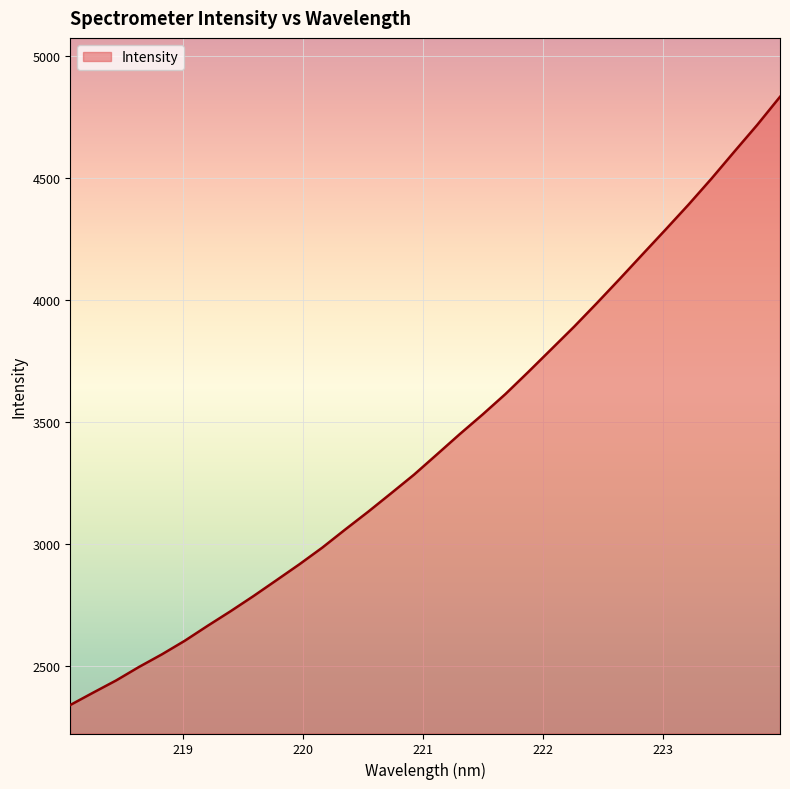

What is the maximum value shown in the chart?

4833.8